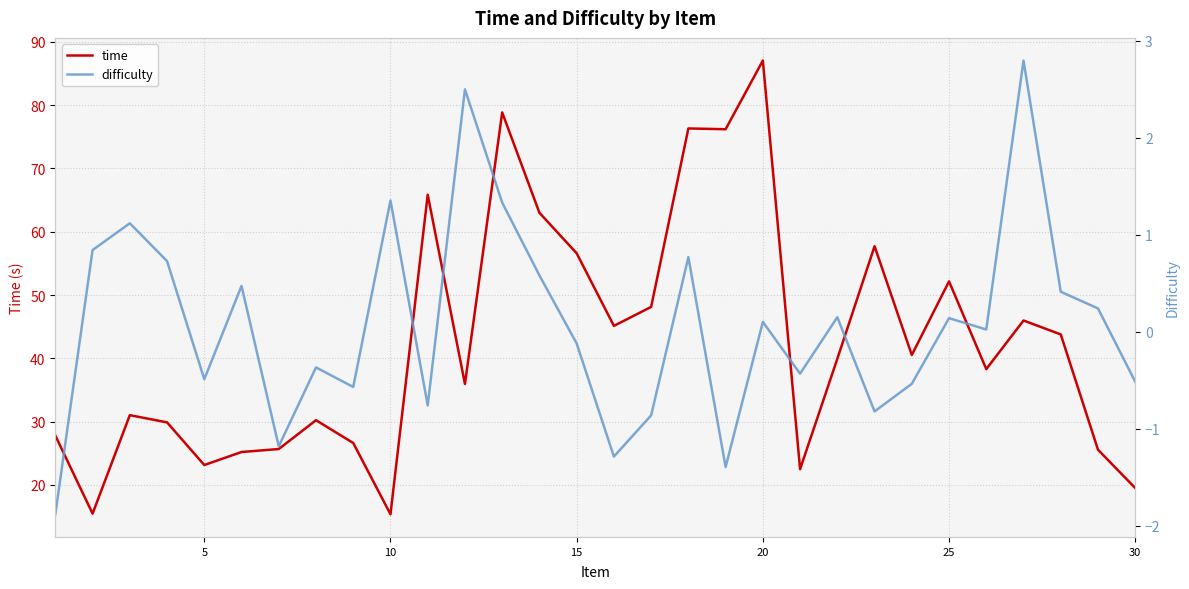

At which label does time reach its peak?

20